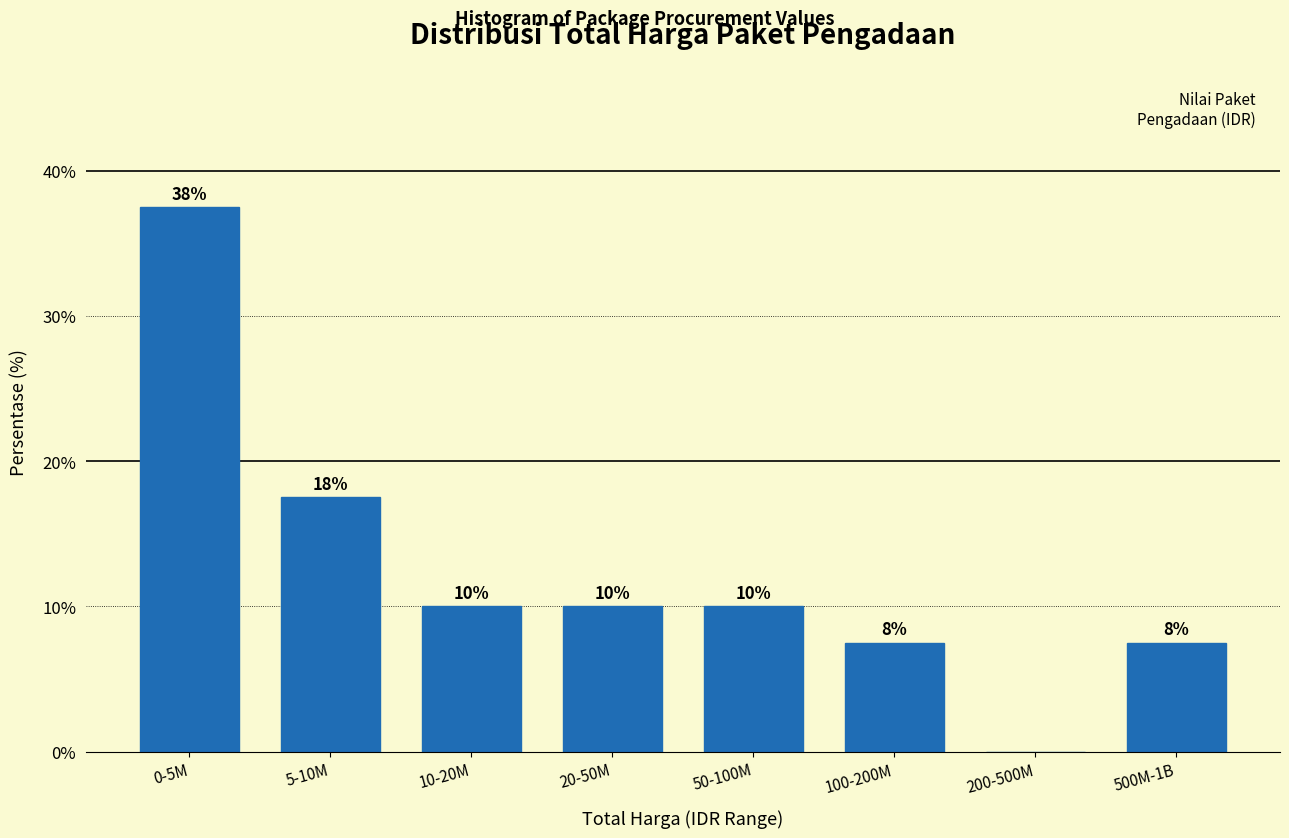

Are the bars horizontal?

No